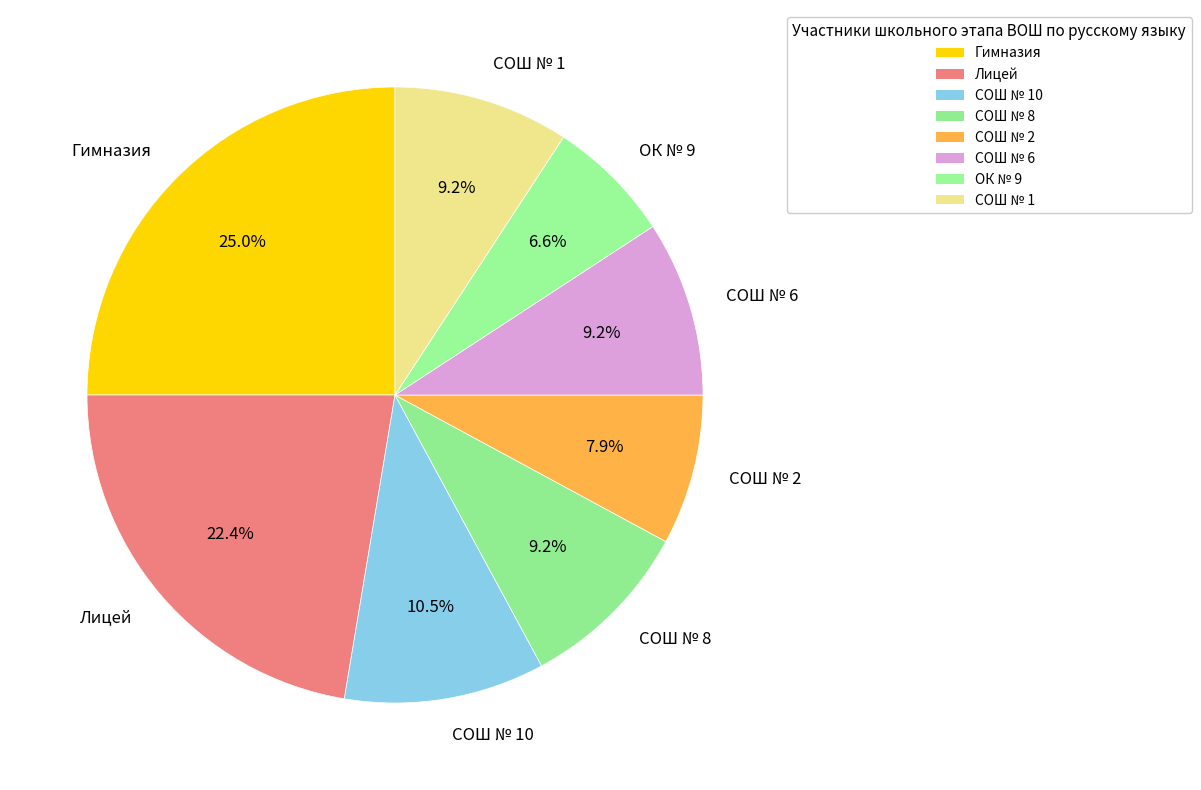

Between СОШ № 8 and ОК № 9, which is larger?

СОШ № 8